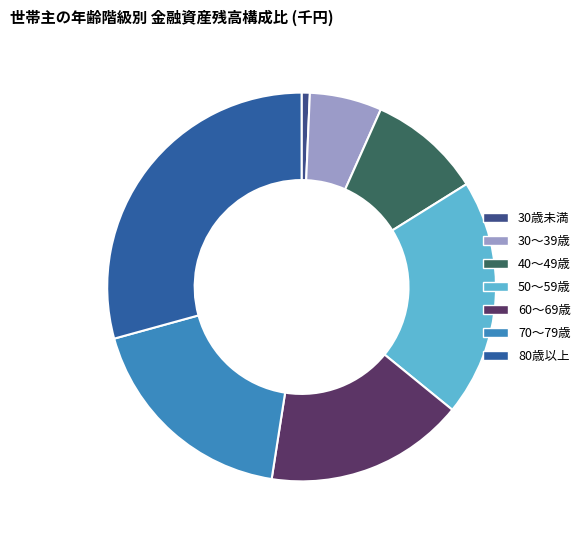

Is 70～79歳 the majority of the pie?

No